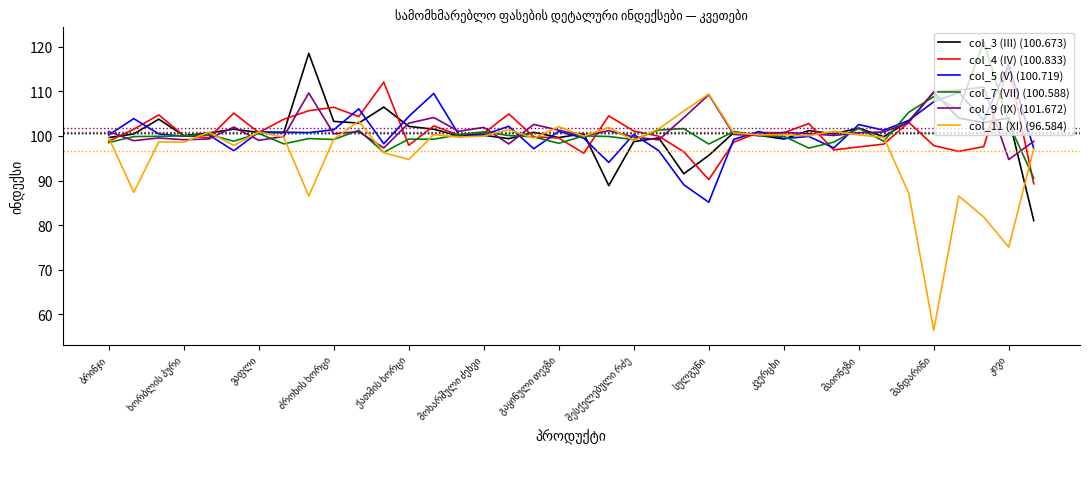

Which series has the largest range (max minus min)?

col_11 (XI) (96.584)